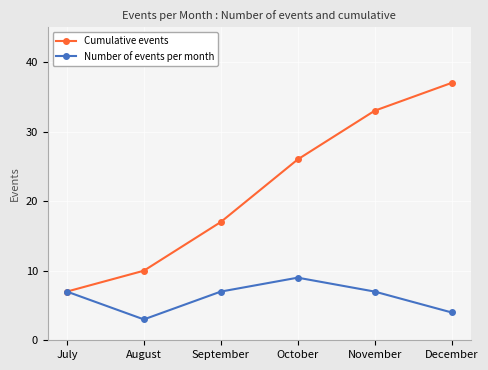

True or false: Number of events per month has more than 1 points higher than both neighbors.

False